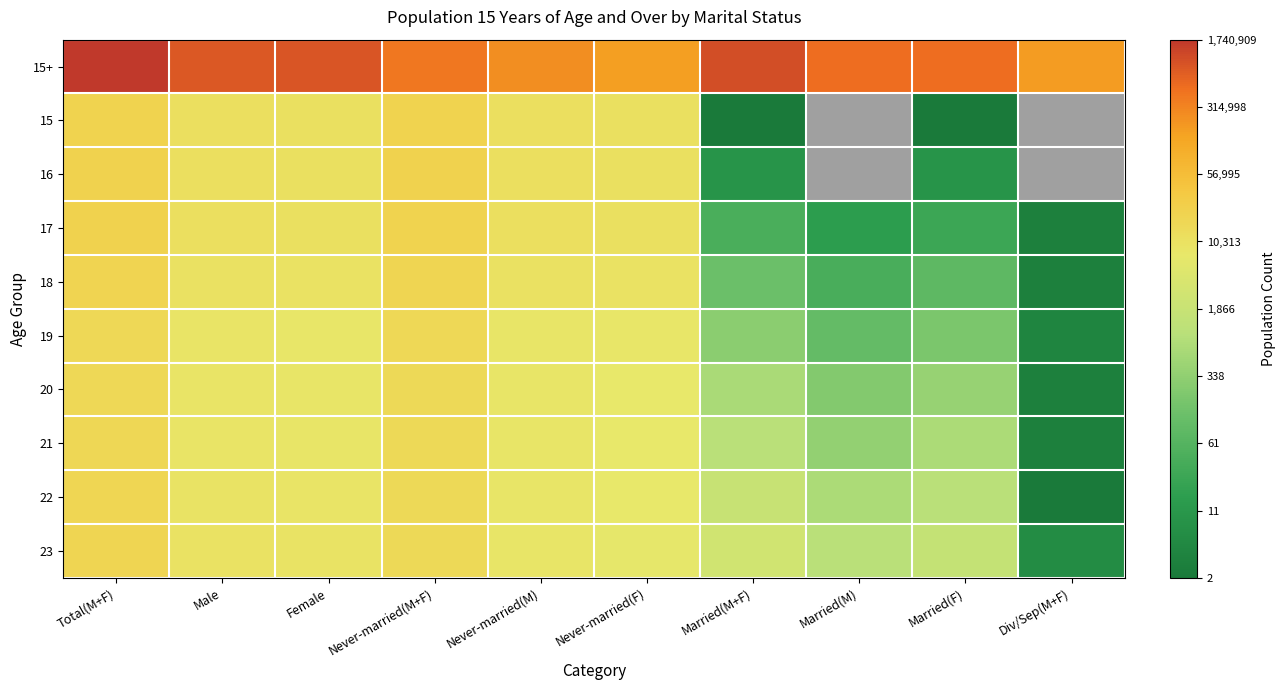

Which label corresponds to the smallest value in the chart?

Married(M+F)